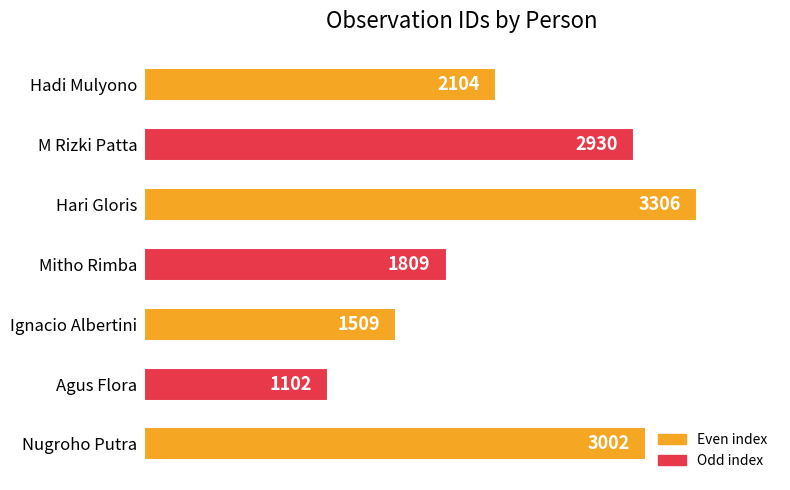

Which category has the highest value across all series?

Hari Gloris